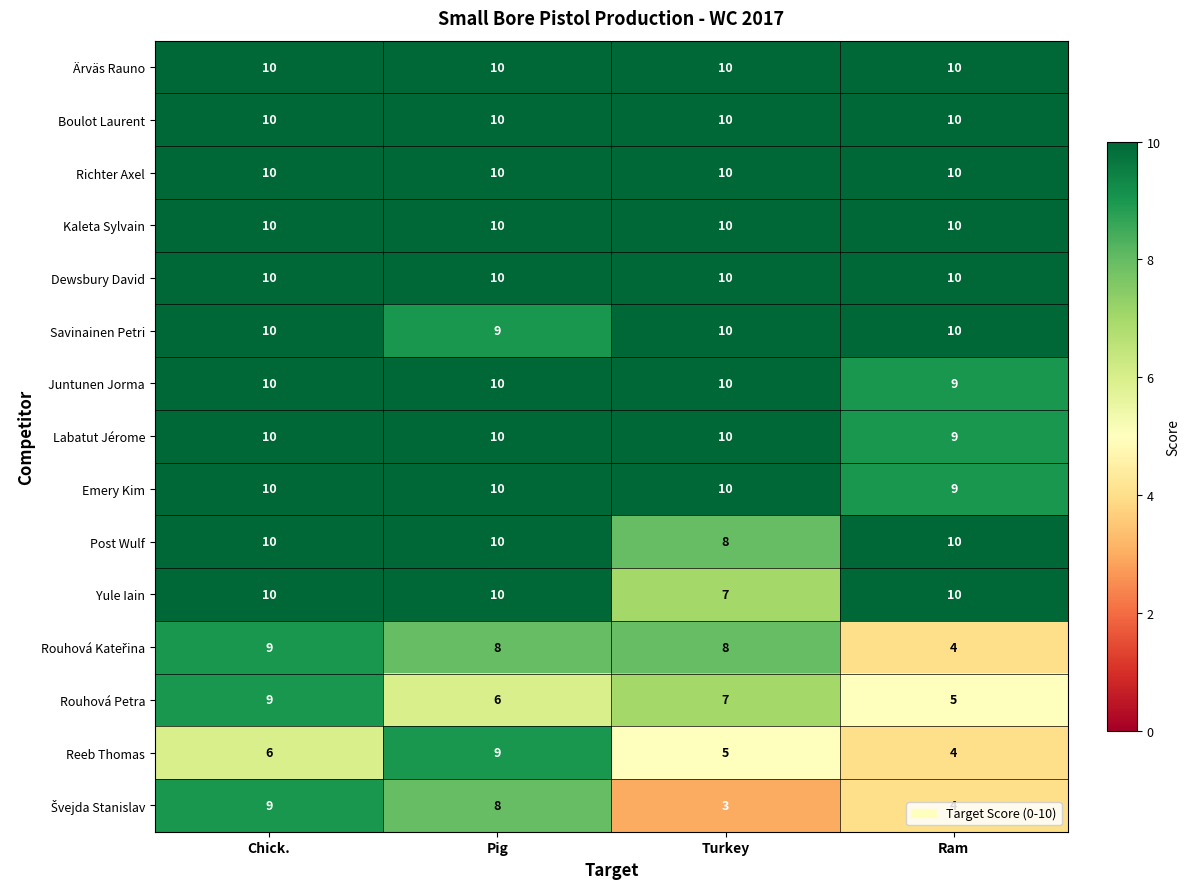

The value of Juntunen Jorma at Turkey is 7. True or false?

False